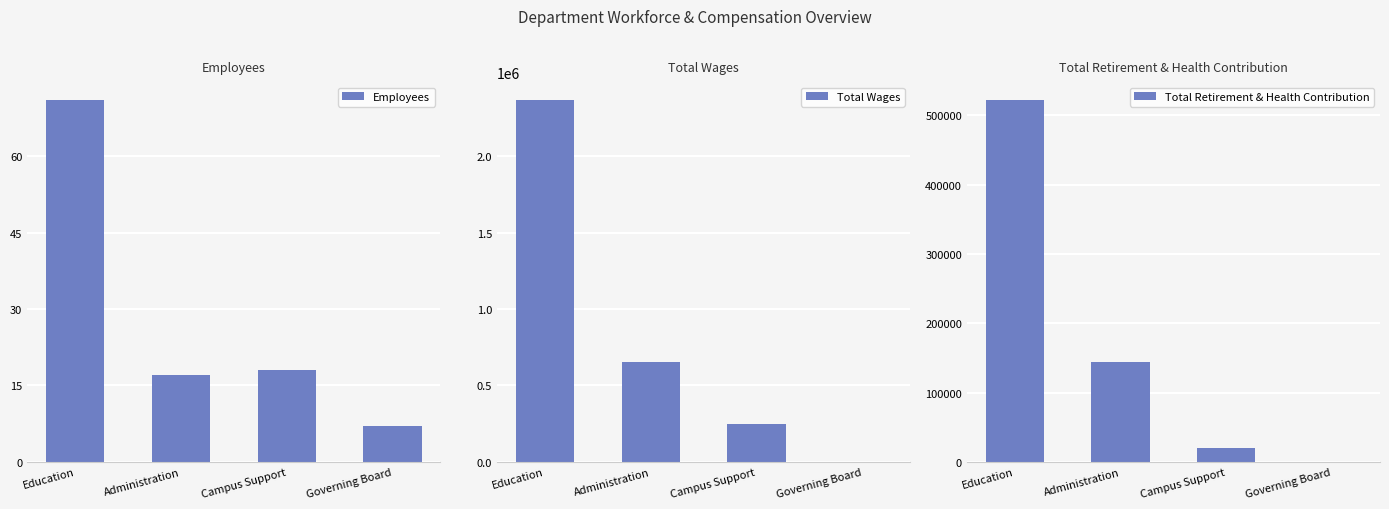

What is the sum of all Total Retirement & Health Contribution values?

686181